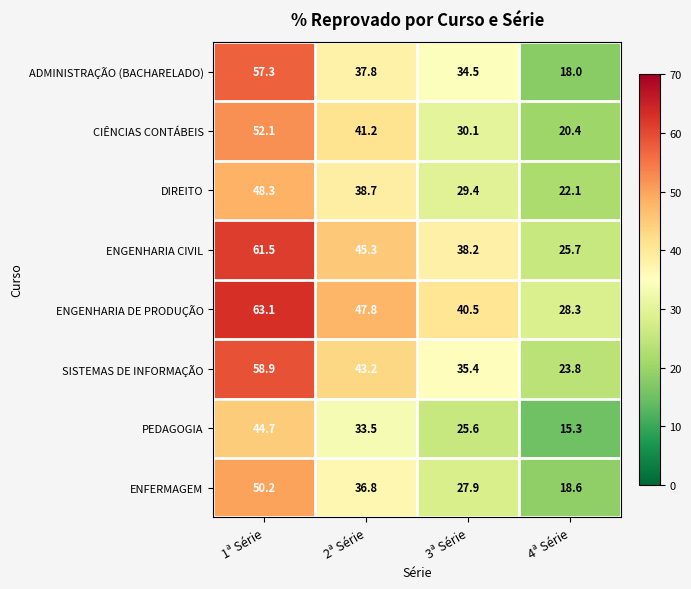

What is the highest value of the DIREITO series?

48.3